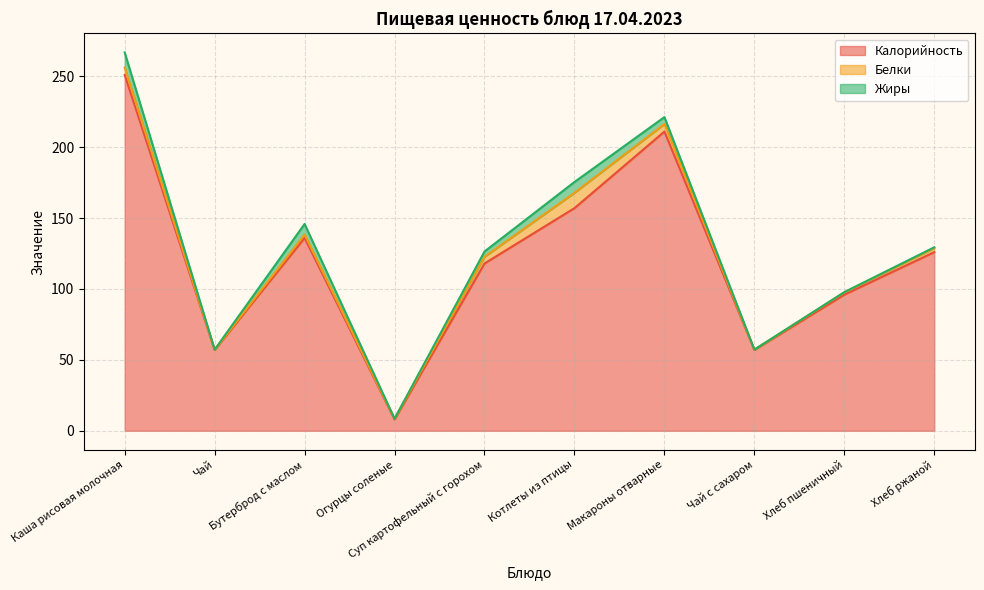

Reading right to left, what are all the values shown in this chart?

Калорийность: Хлеб ржаной=126.0	Хлеб пшеничный=96.0	Чай с сахаром=57.0	Макароны отварные=211.0	Котлеты из птицы=157.0	Суп картофельный с горохом=118.0	Огурцы соленые=8.0	Бутерброд с маслом=136.0	Чай=57.0	Каша рисовая молочная=251.0
Белки: Хлеб ржаной=2.8	Хлеб пшеничный=1.6	Чай с сахаром=0.2	Макароны отварные=5.3	Котлеты из птицы=10.8	Суп картофельный с горохом=4.7	Огурцы соленые=0.5	Бутерброд с маслом=2.4	Чай=0.2	Каша рисовая молочная=5.1
Жиры: Хлеб ржаной=0.6	Хлеб пшеничный=0.2	Чай с сахаром=0.1	Макароны отварные=4.9	Котлеты из птицы=7.6	Суп картофельный с горохом=3.7	Огурцы соленые=0.1	Бутерброд с маслом=7.5	Чай=0.1	Каша рисовая молочная=10.7